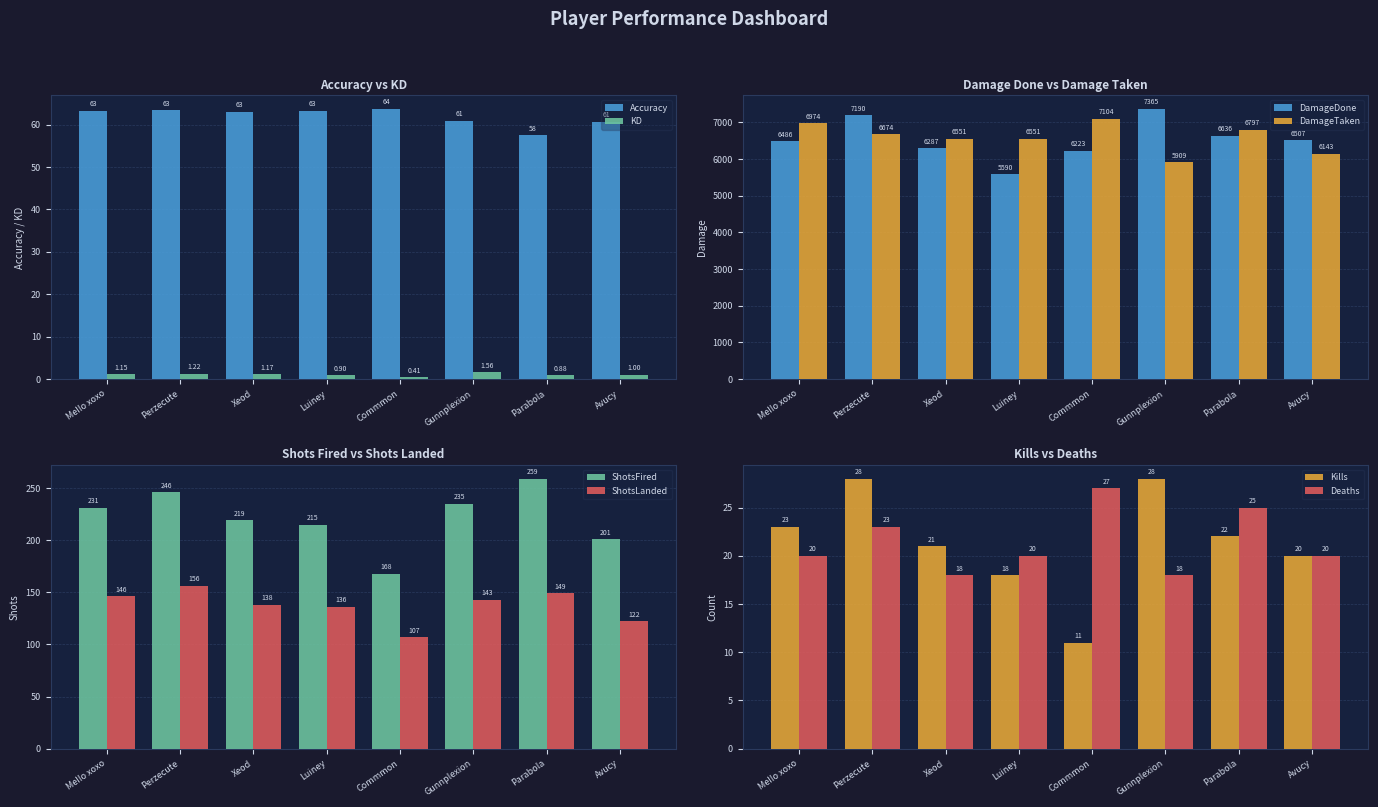

Where is Accuracy nearest to the value 60?

Avucy